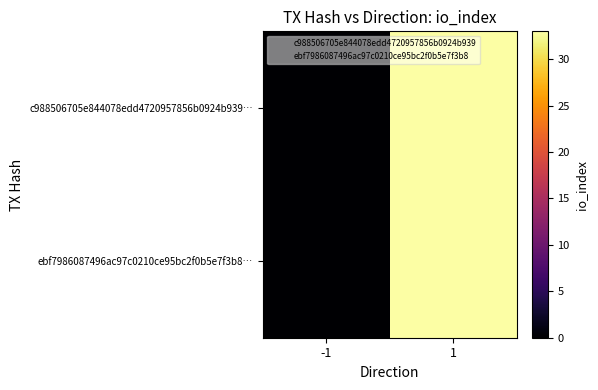

What is the maximum value shown in the chart?

33